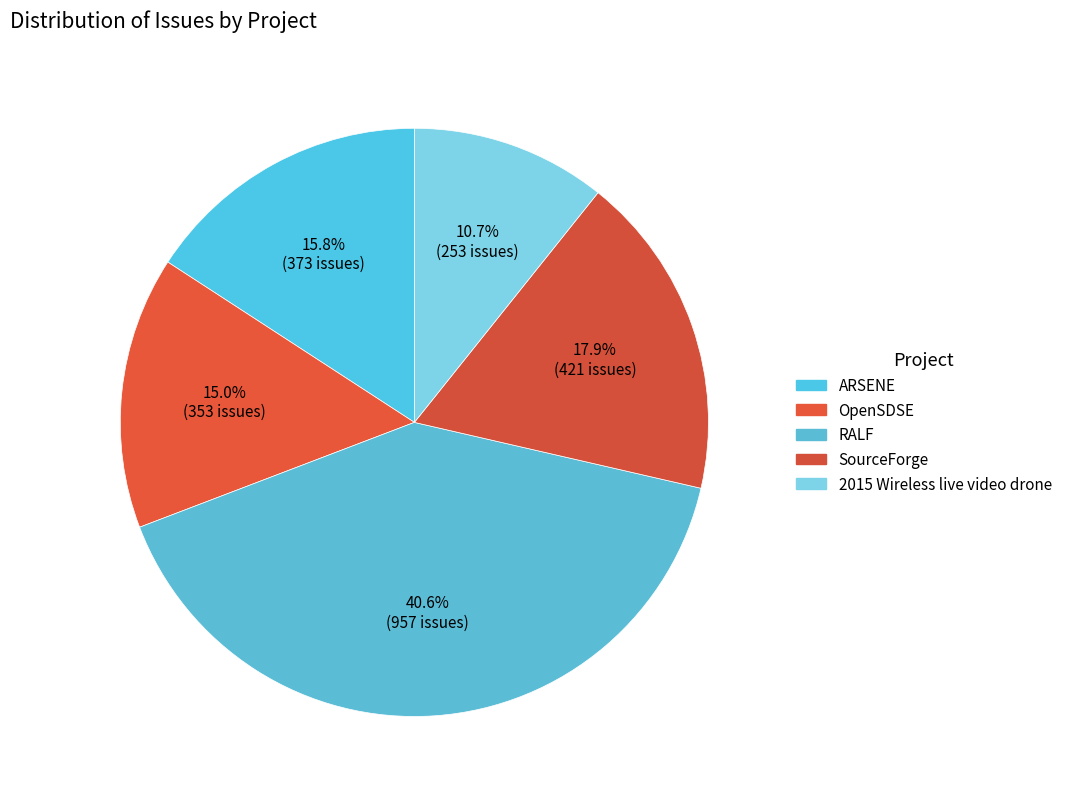

To the nearest percent, what is the average slice percentage?

20%